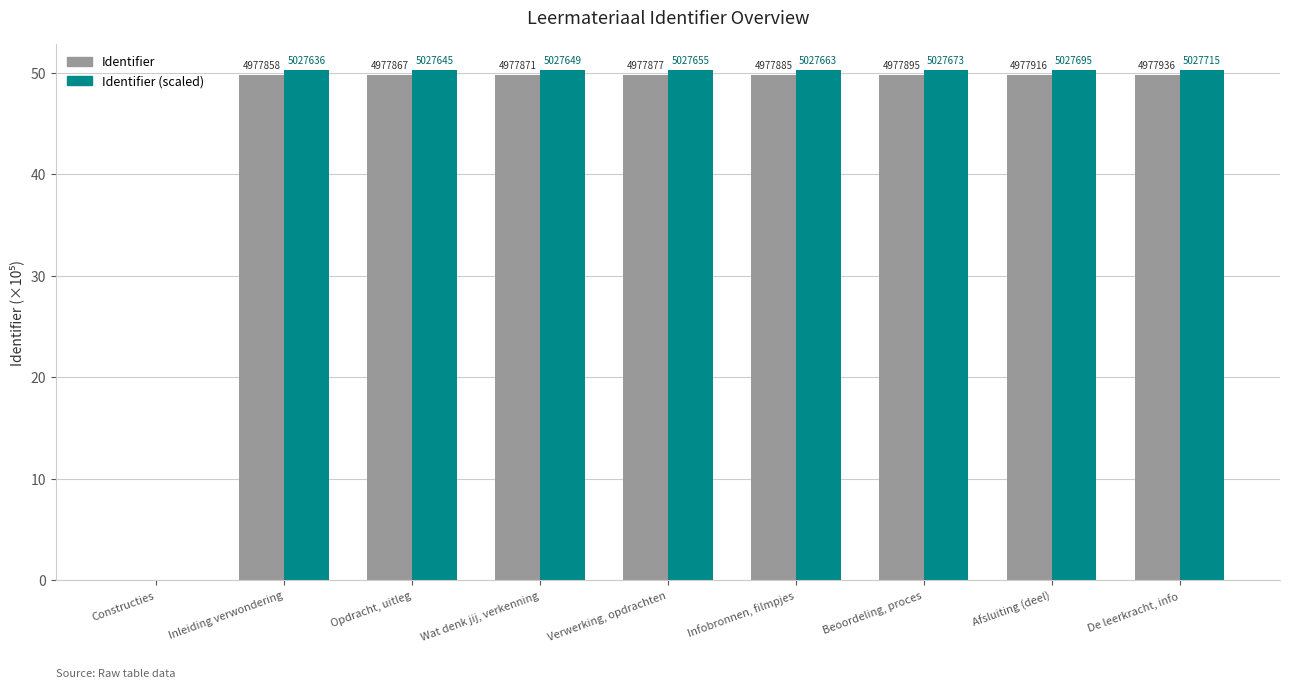

What is the spread (max minus min) of values at Opdracht, uitleg?

0.5